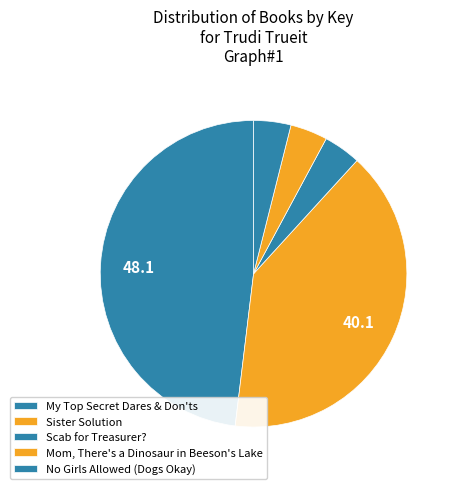

How many slices are in this pie chart?

5